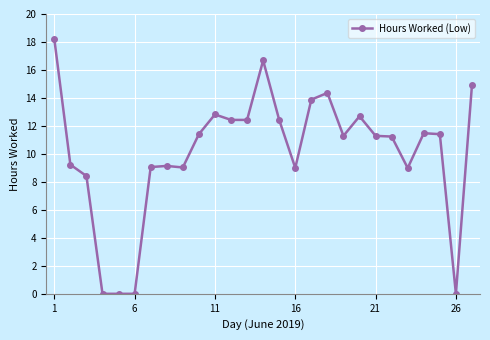

What is the sum of all values?

271.8